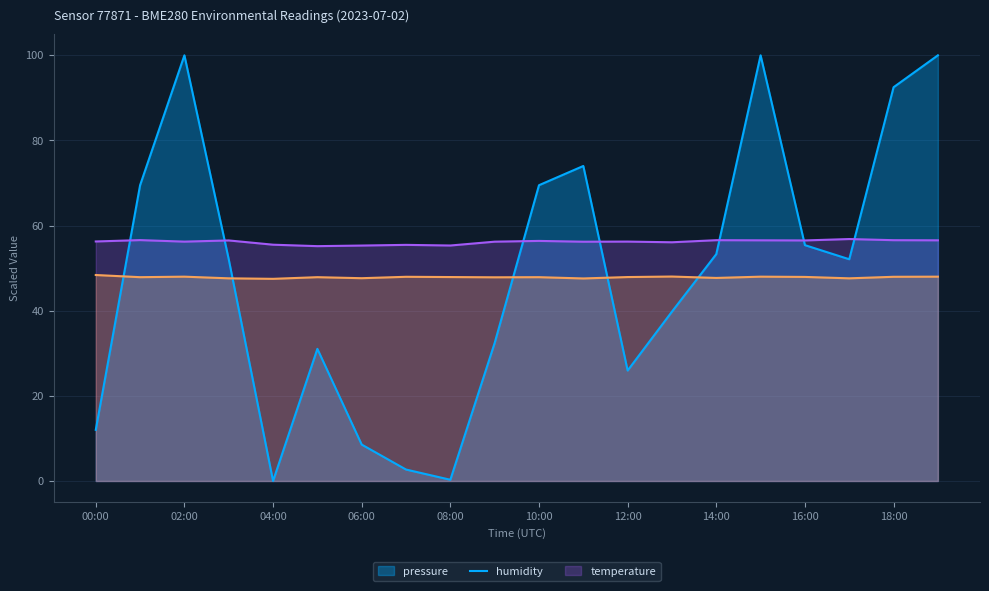

How many lines are shown in the chart?

3